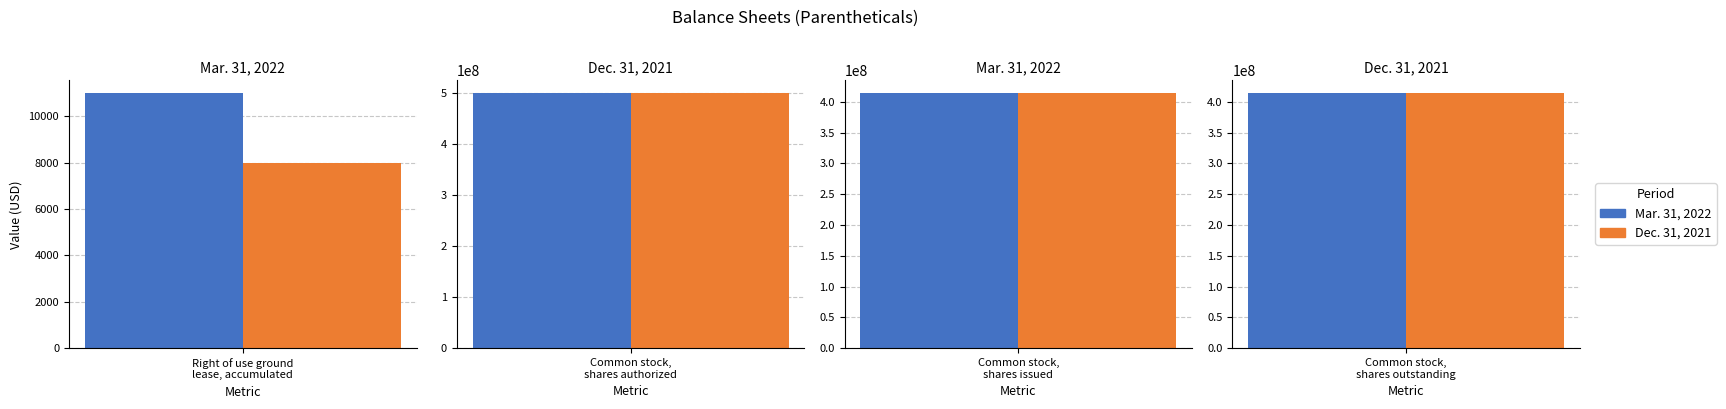

How many bars are there in total?

8